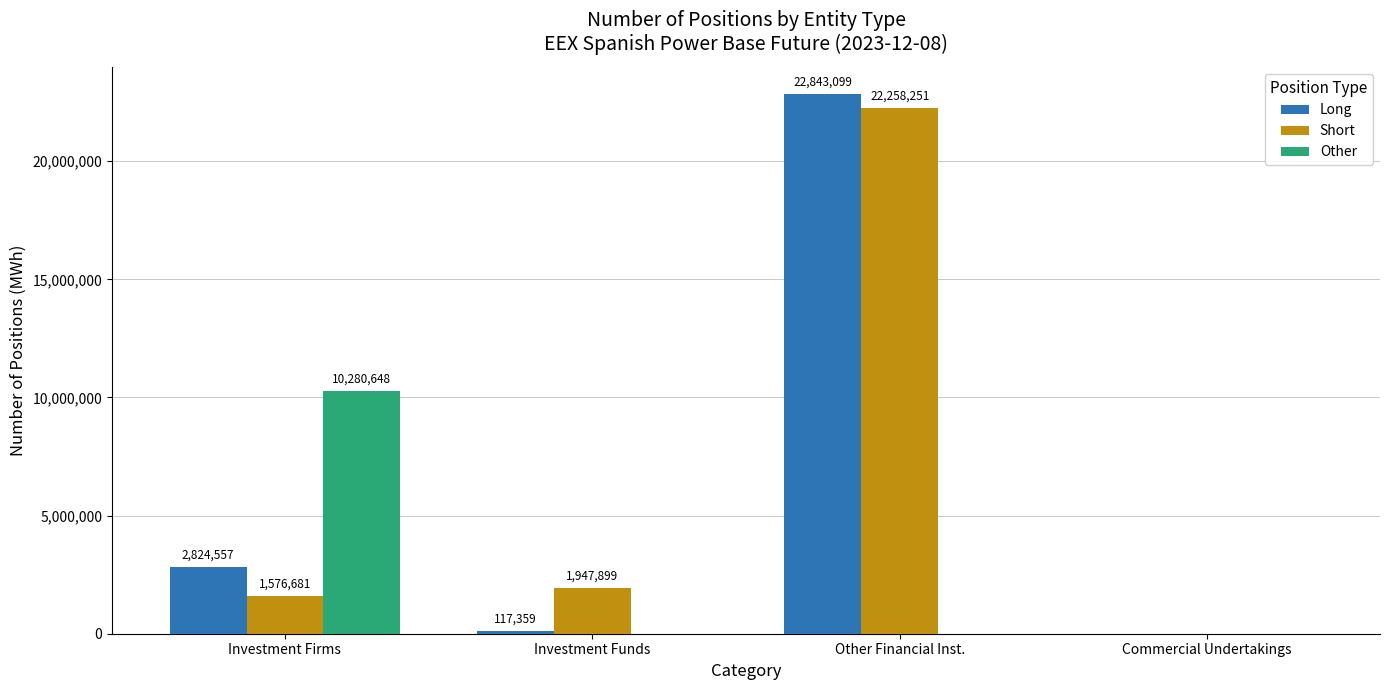

What is the greatest value displayed?

22843099